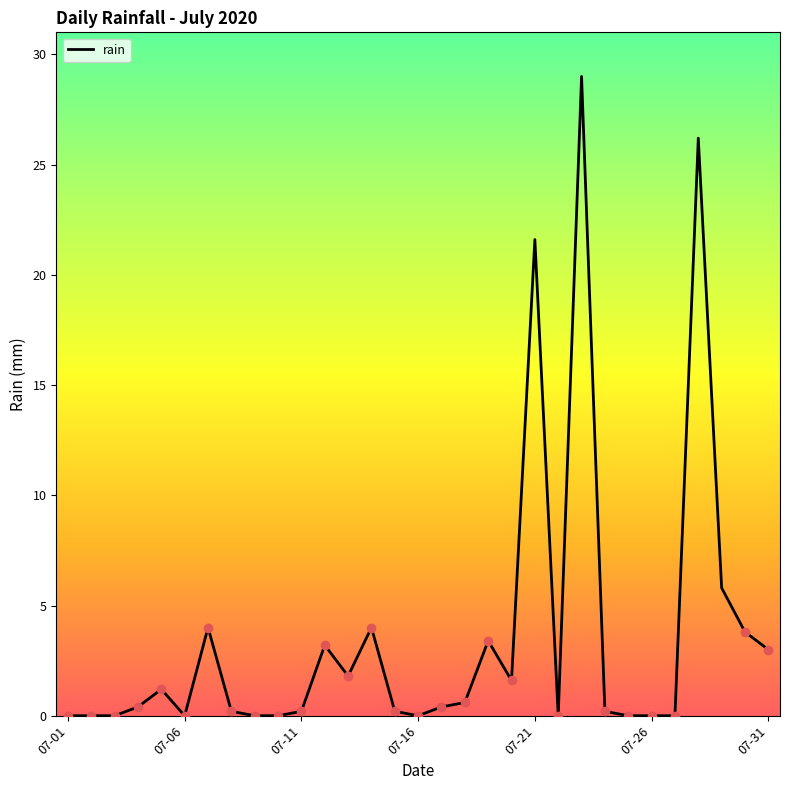

Does the chart display data point markers on the line(s)?

No